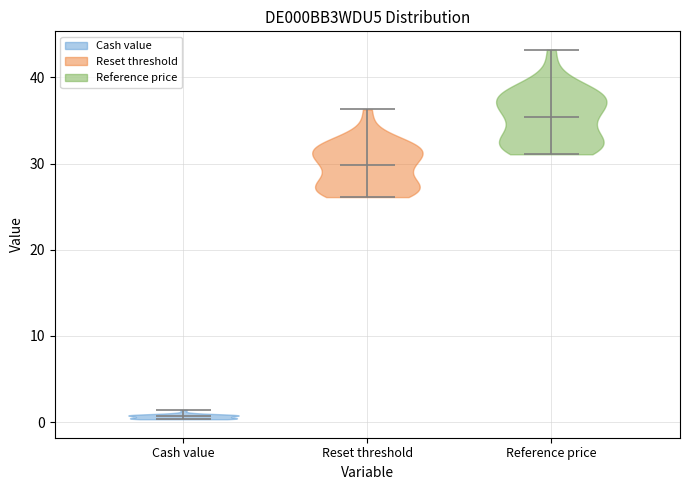

Which violin has the highest median line?

Reference price